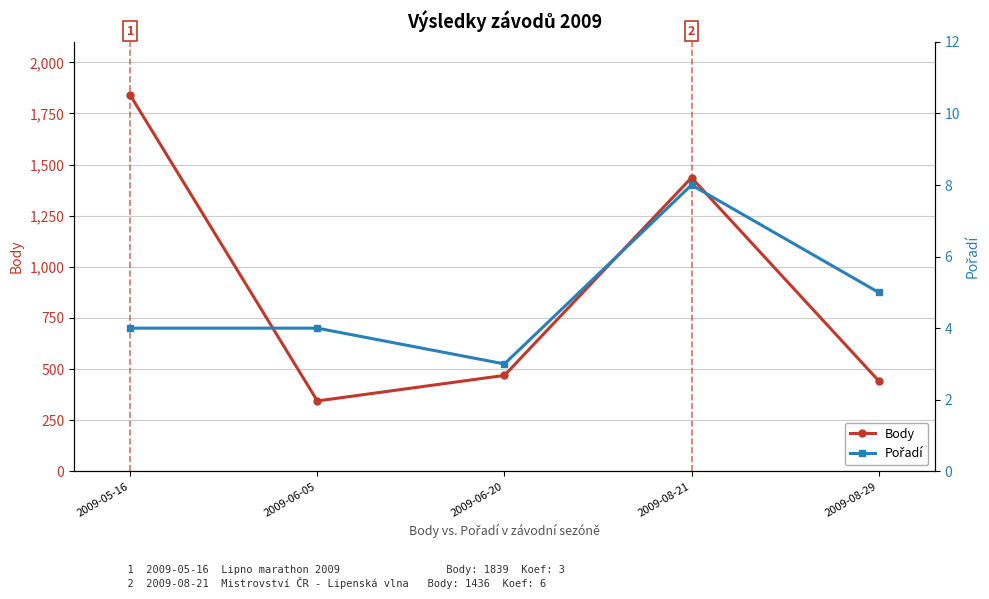

What is the difference between the maximum and second lowest values in the Pořadí series?

4